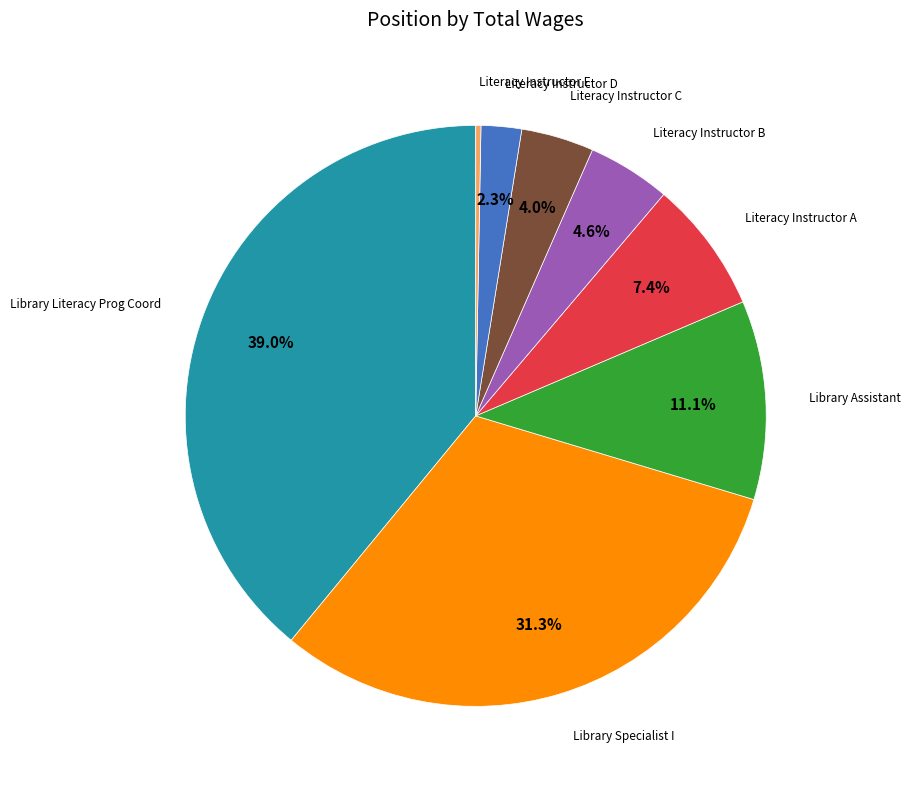

Is there any slice that represents more than half of the pie?

No